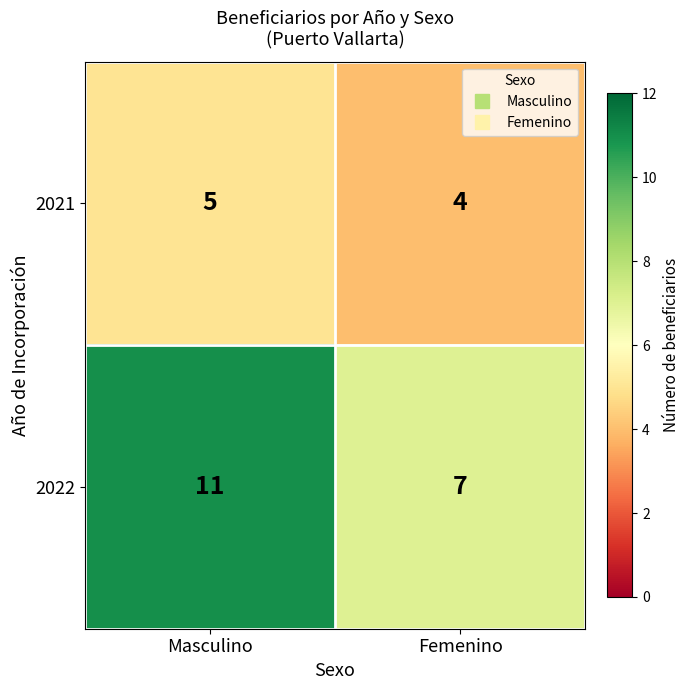

At which label is 2021 closest to 4?

Femenino